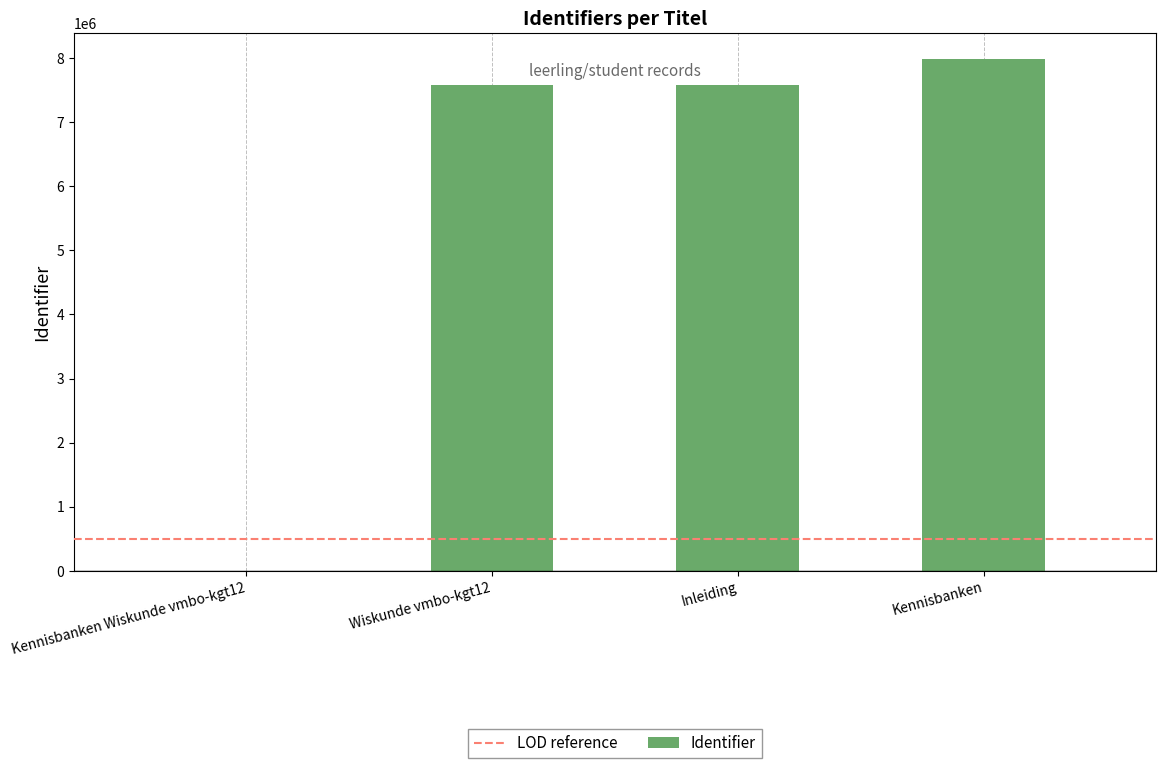

What is the change in value from Kennisbanken Wiskunde vmbo-kgt12 to Wiskunde vmbo-kgt12?

+7578423